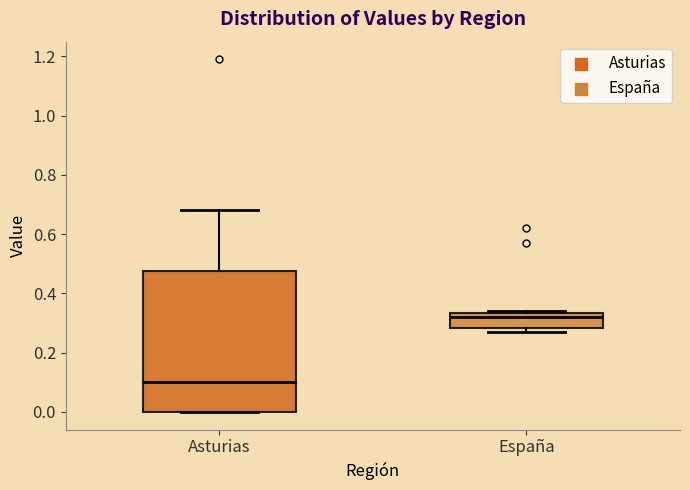

Which box has the highest median line?

España